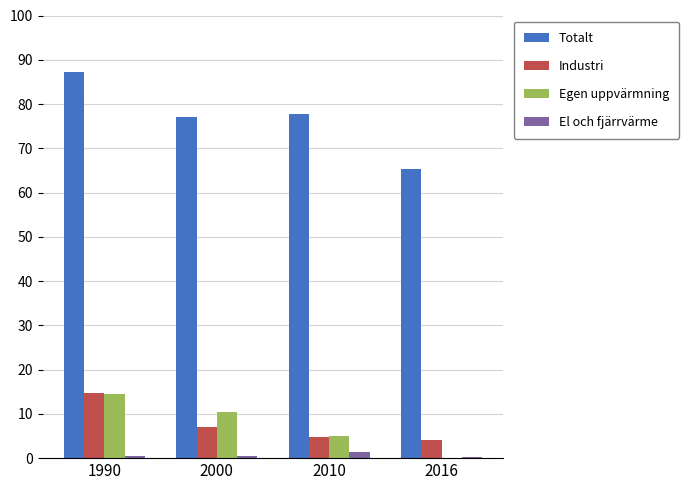

Is the value of Industri at 2000 greater than the value of Totalt at 2010?

No